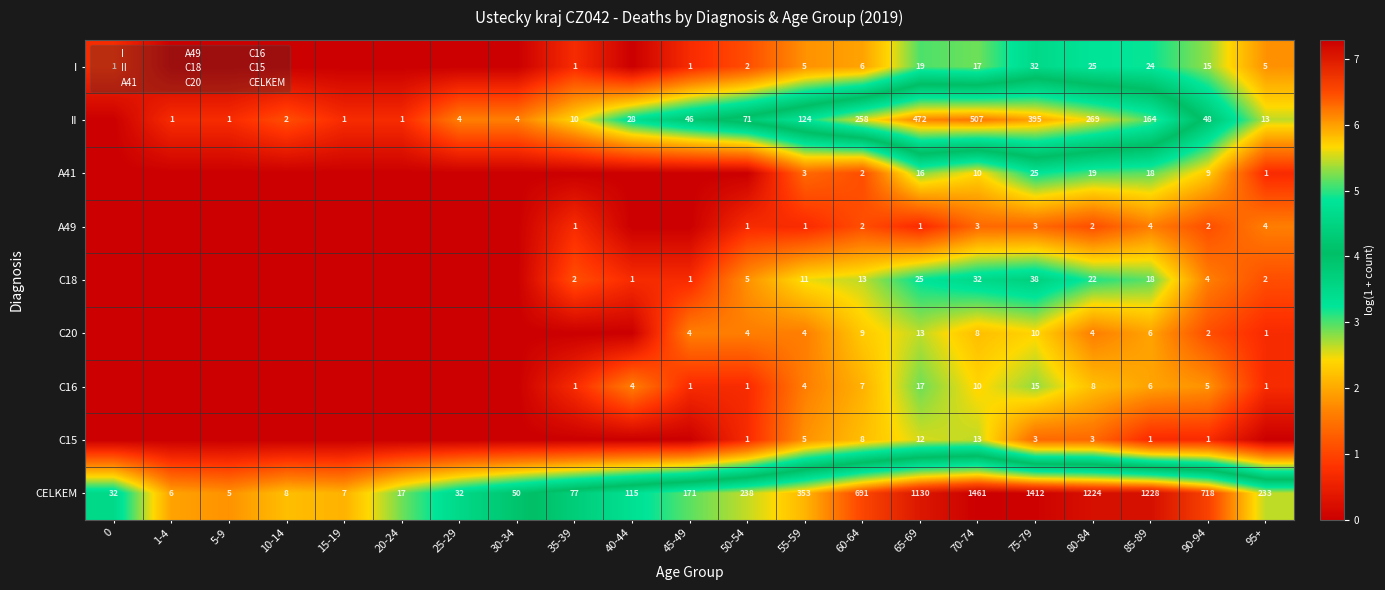

List the labels in order of C16 value, largest first.

65-69, 75-79, 70-74, 80-84, 60-64, 85-89, 90-94, 40-44, 55-59, 35-39, 45-49, 50-54, 95+, 0, 1-4, 5-9, 10-14, 15-19, 20-24, 25-29, 30-34